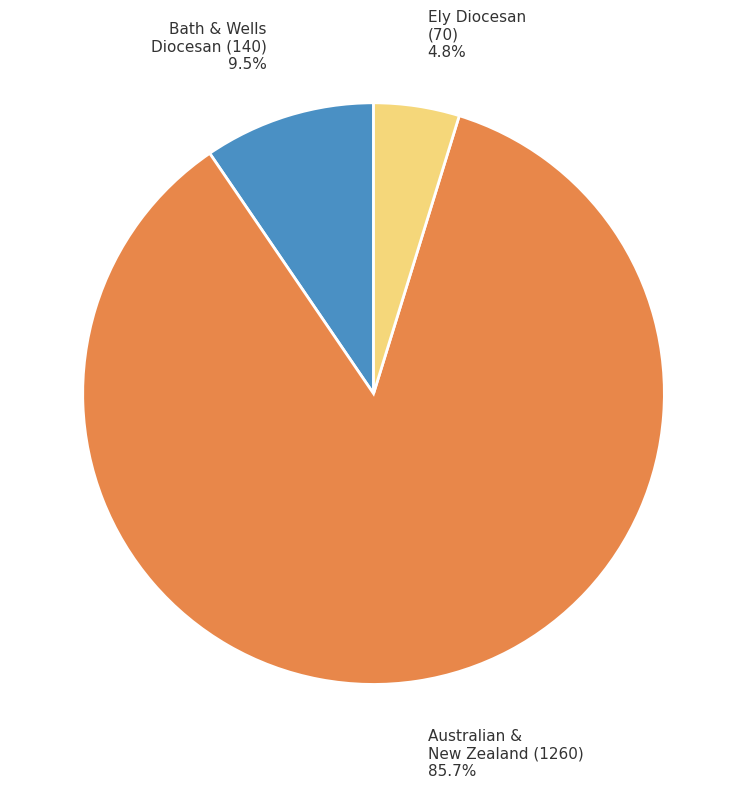

Is there a majority slice in this chart?

Yes